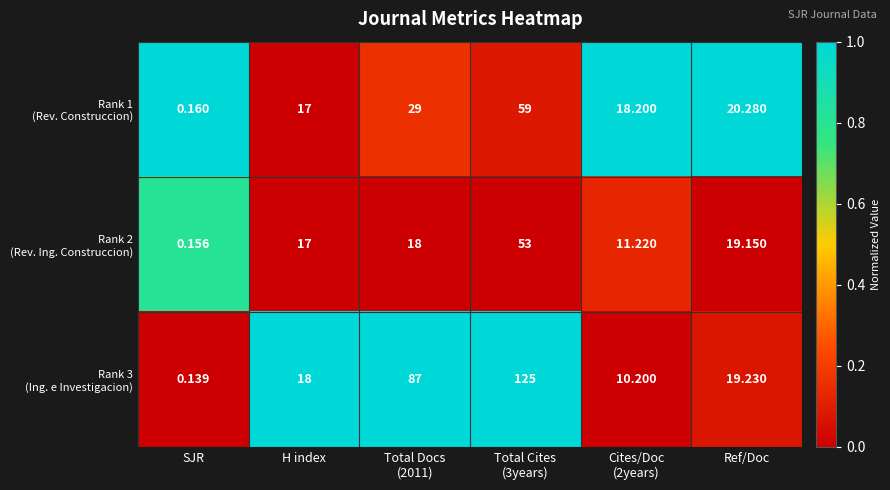

Which label corresponds to the smallest value in the chart?

SJR